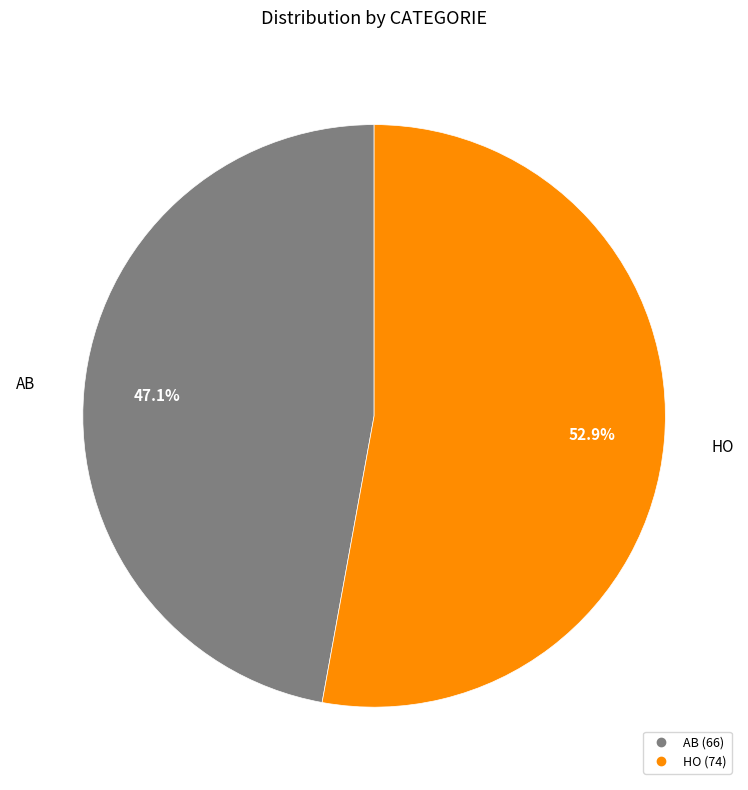

Rank the categories by value from lowest to highest.

AB, HO